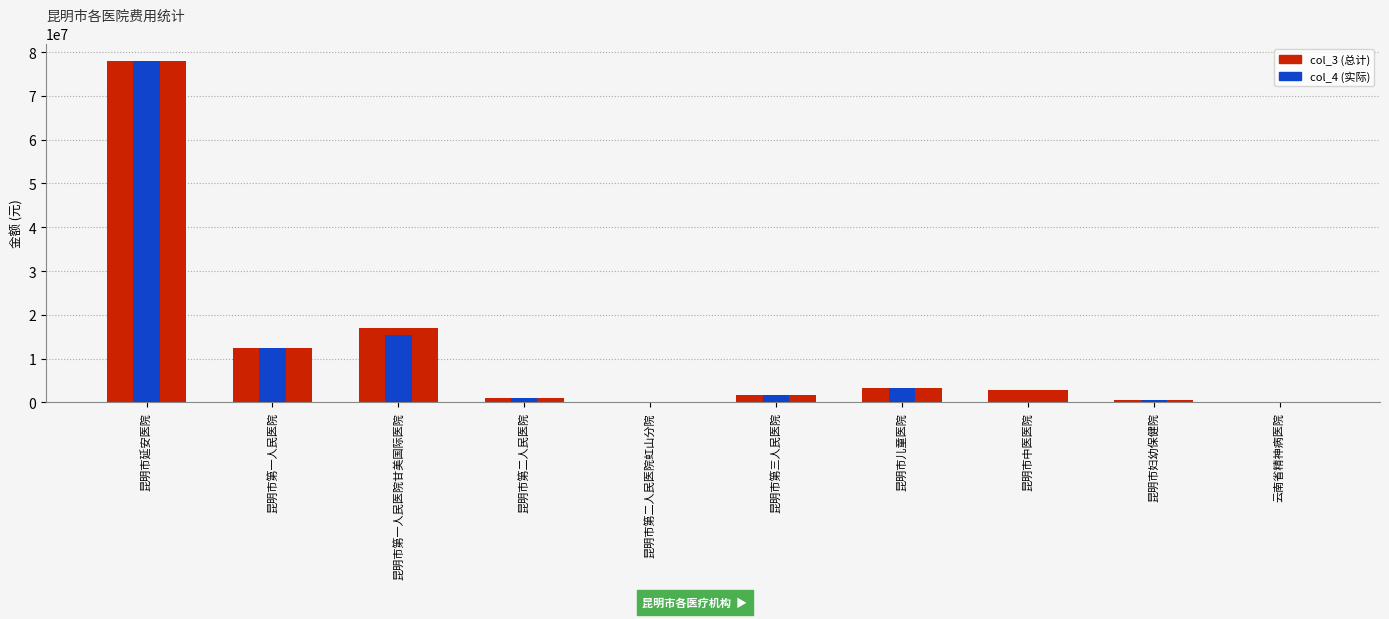

Which has a higher value, 昆明市儿童医院 or 昆明市第三人民医院?

昆明市儿童医院